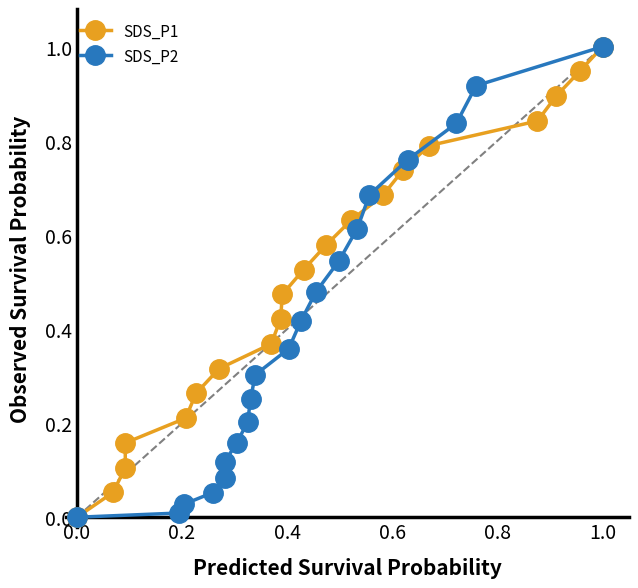

Which series has the largest total across all categories?

SDS_P1